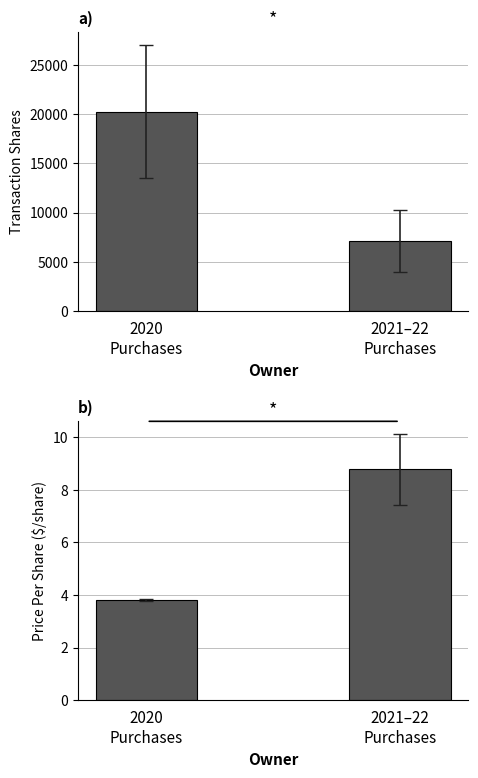

The Price Per Share series shows 8.8 at 2021–22
Purchases. True or false?

True